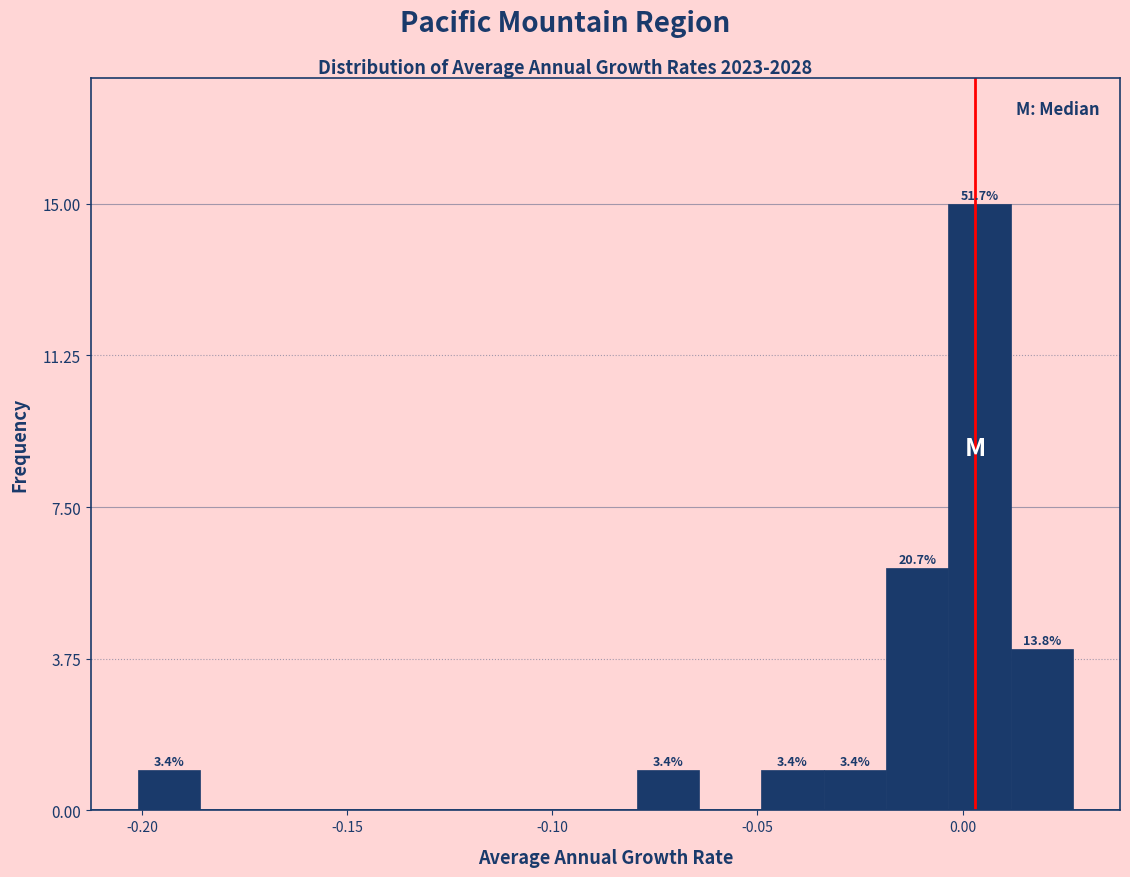

Around what value on the x-axis is the tallest bar? Give the approximate position of its centre, as read against the axis.

0.005